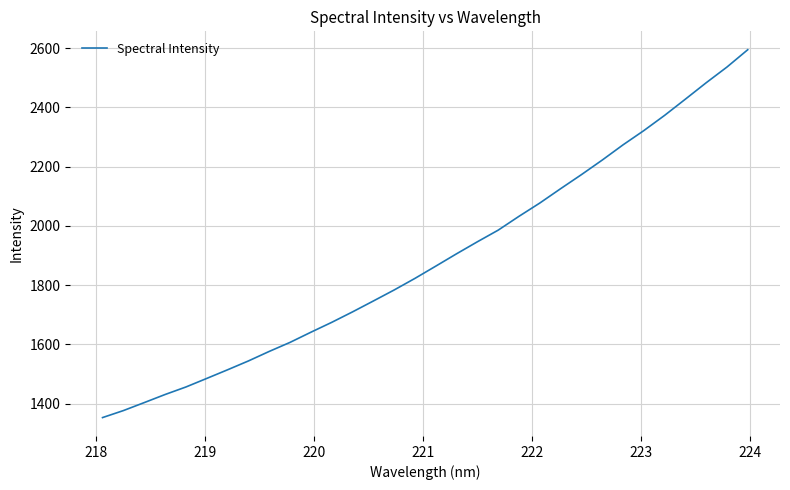

What is the greatest value displayed?

2595.1